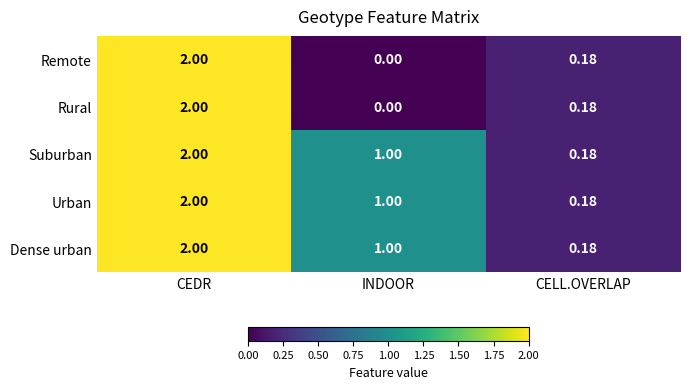

Which label corresponds to the largest value in the chart?

CEDR